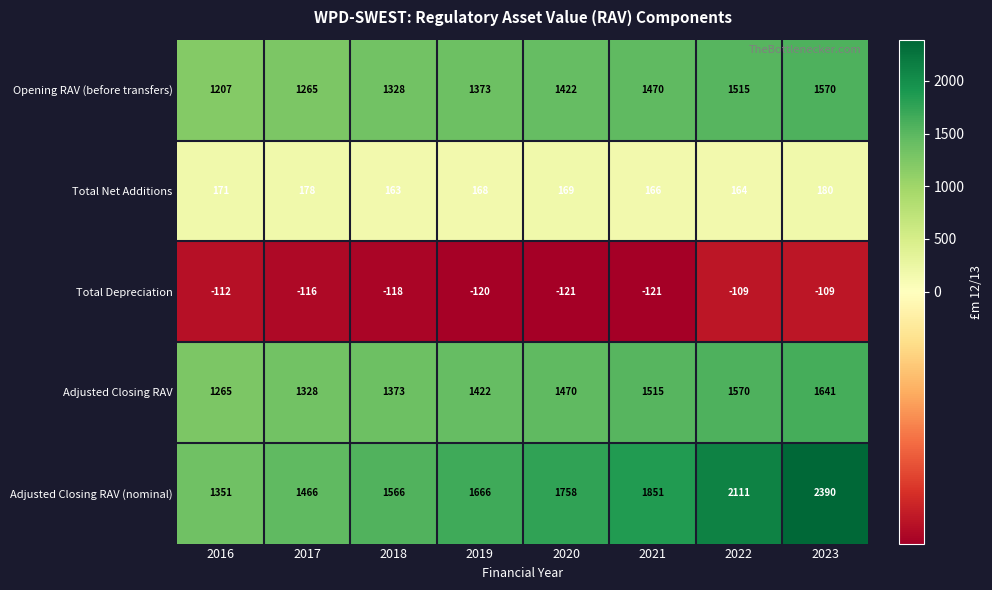

Which series changed the most between 2018 and 2023?

Adjusted Closing RAV (nominal)